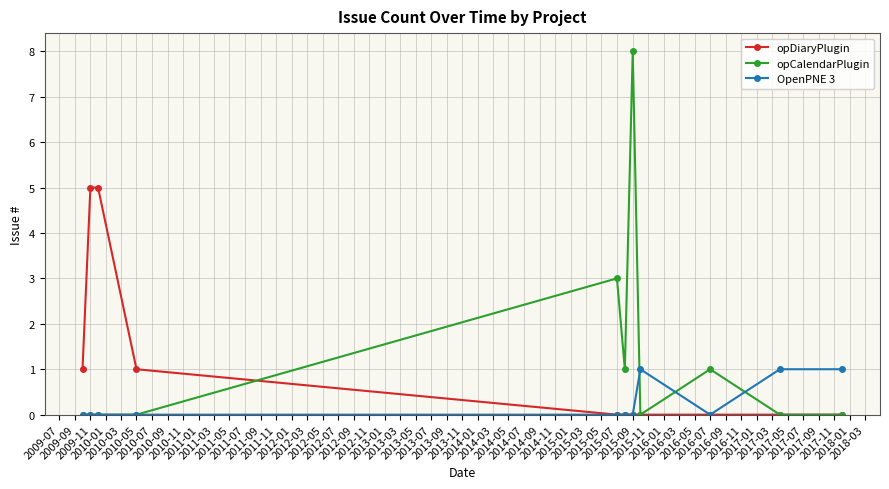

What are all the series names shown in the legend?

opDiaryPlugin, opCalendarPlugin, OpenPNE 3